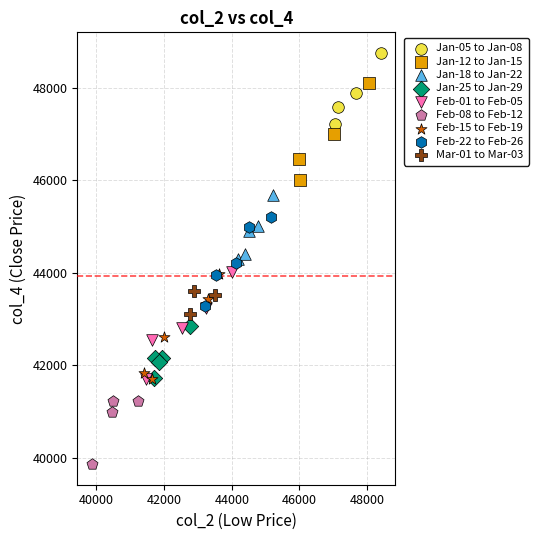

Which series contains the lowest Y value?

Feb-08 to Feb-12